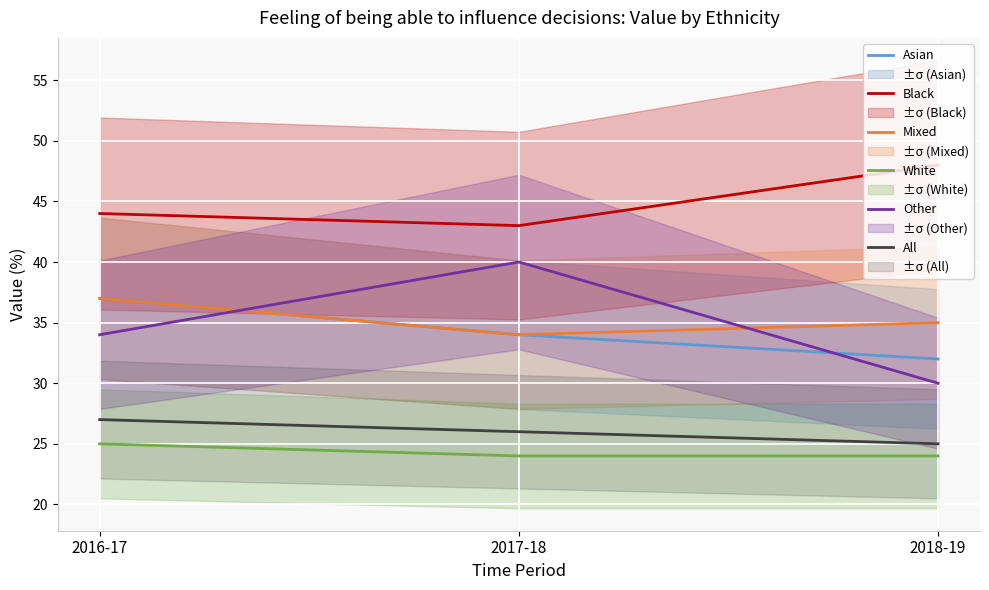

Which category has the lowest value in the Other series?

2018-19